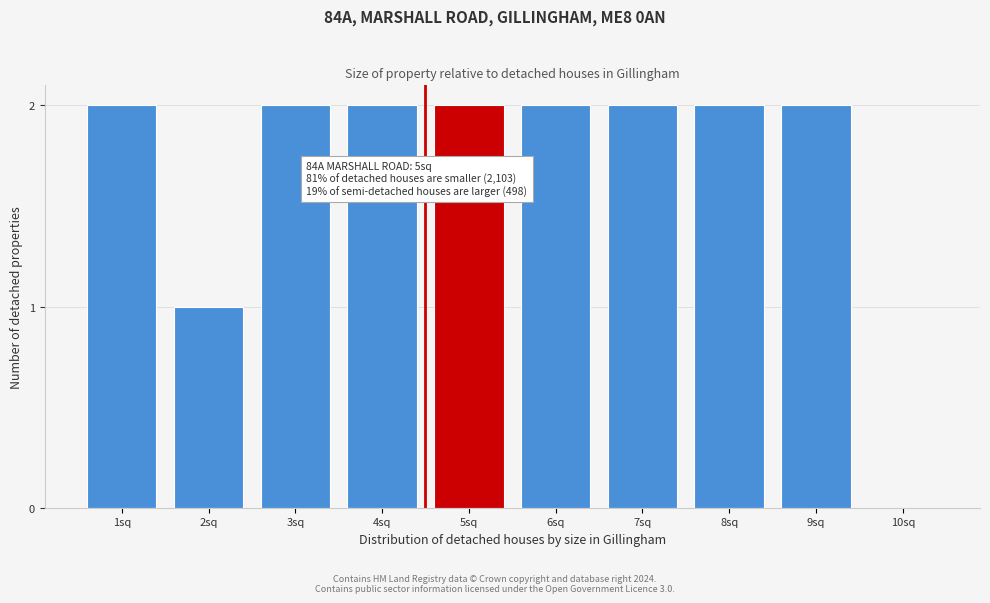

Reading left to right, transcribe all the data shown in this chart.

1sq=2	2sq=1	3sq=2	4sq=2	5sq=2	6sq=2	7sq=2	8sq=2	9sq=2	10sq=0